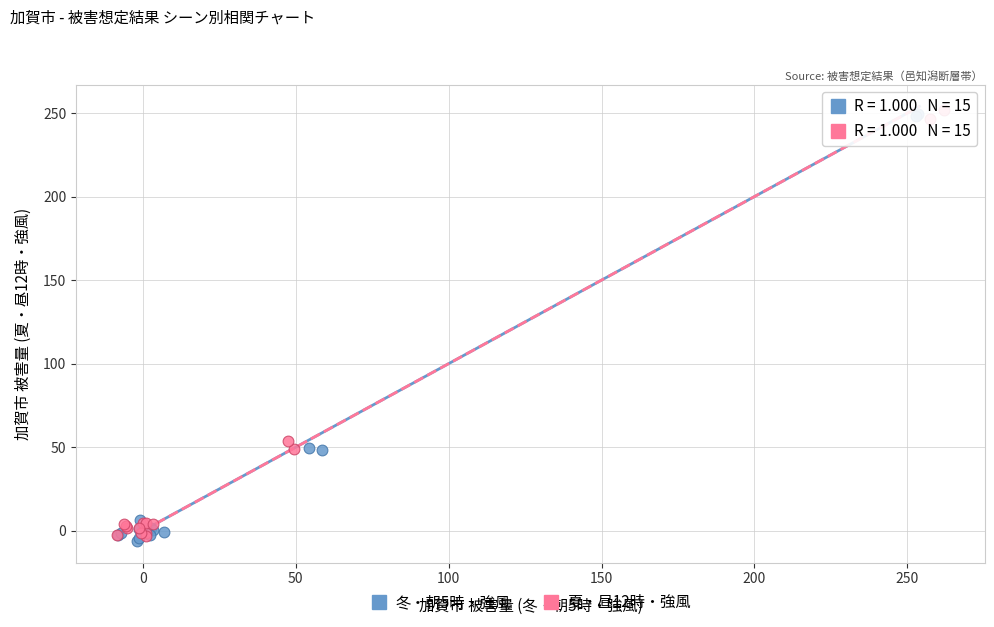

Which series reaches the maximum Y coordinate?

夏・昼12時・強風